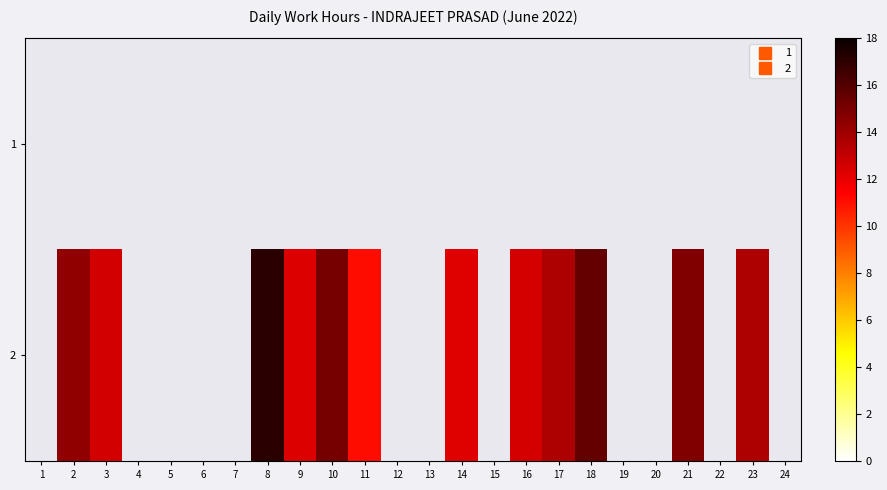

Rank the series at 10 from lowest to highest value.

1, 2